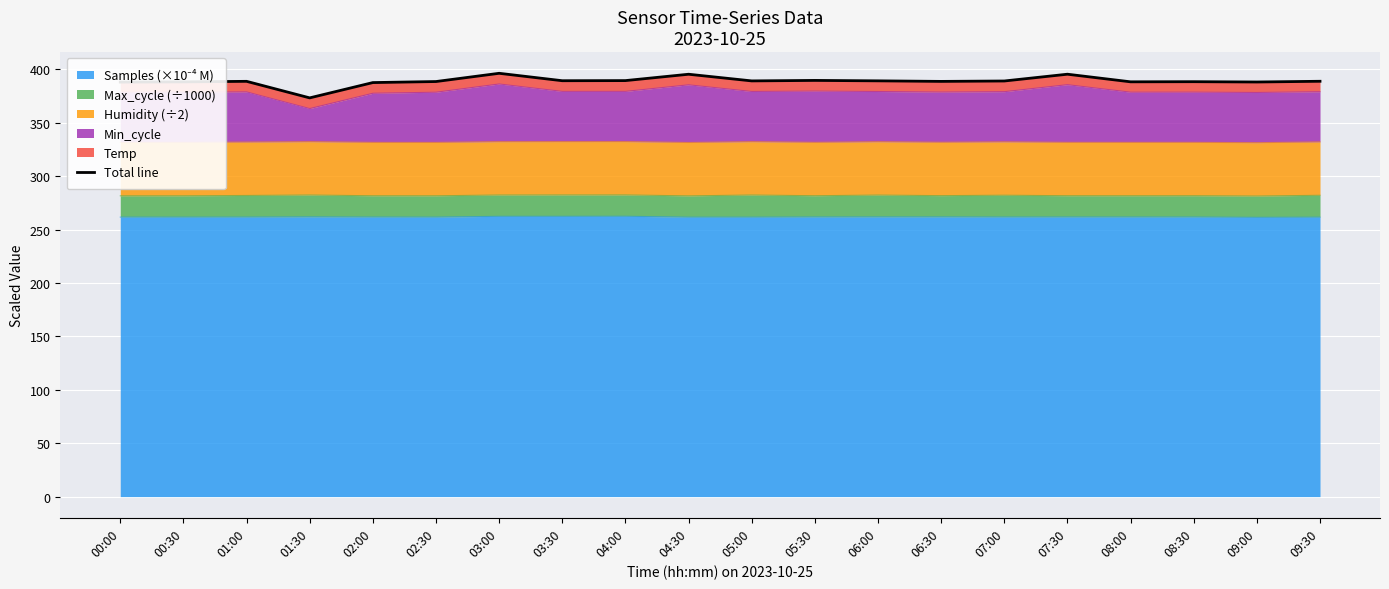

How many lines are shown in the chart?

1